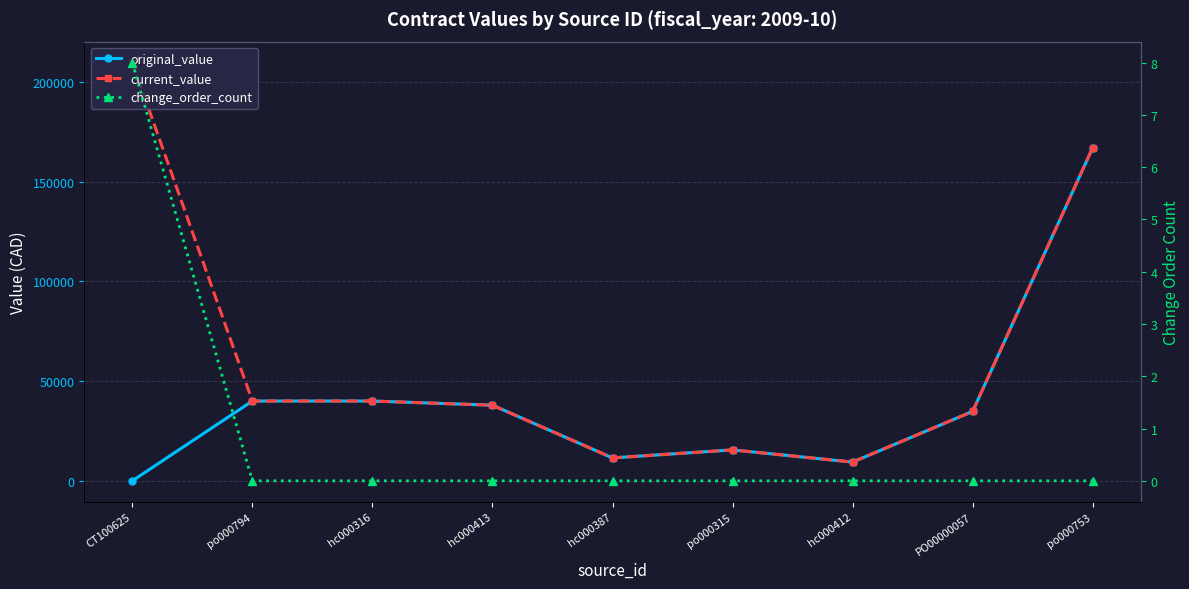

How many data points in current_value are less than 37900?

4